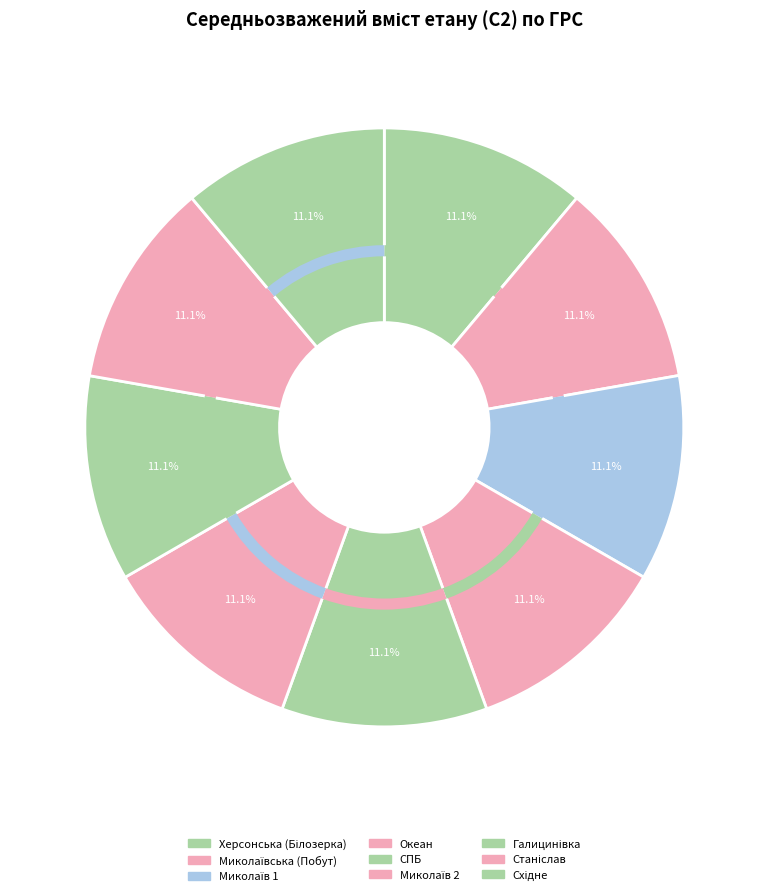

What is the smallest slice in the pie chart?

СПБ